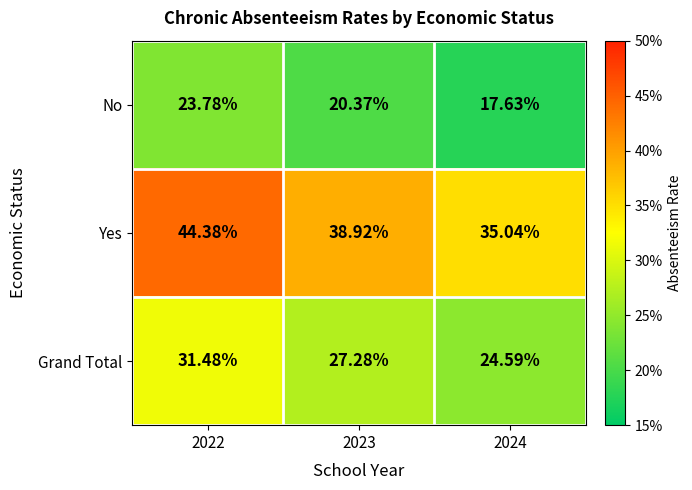

Which series has the largest range (max minus min)?

Yes